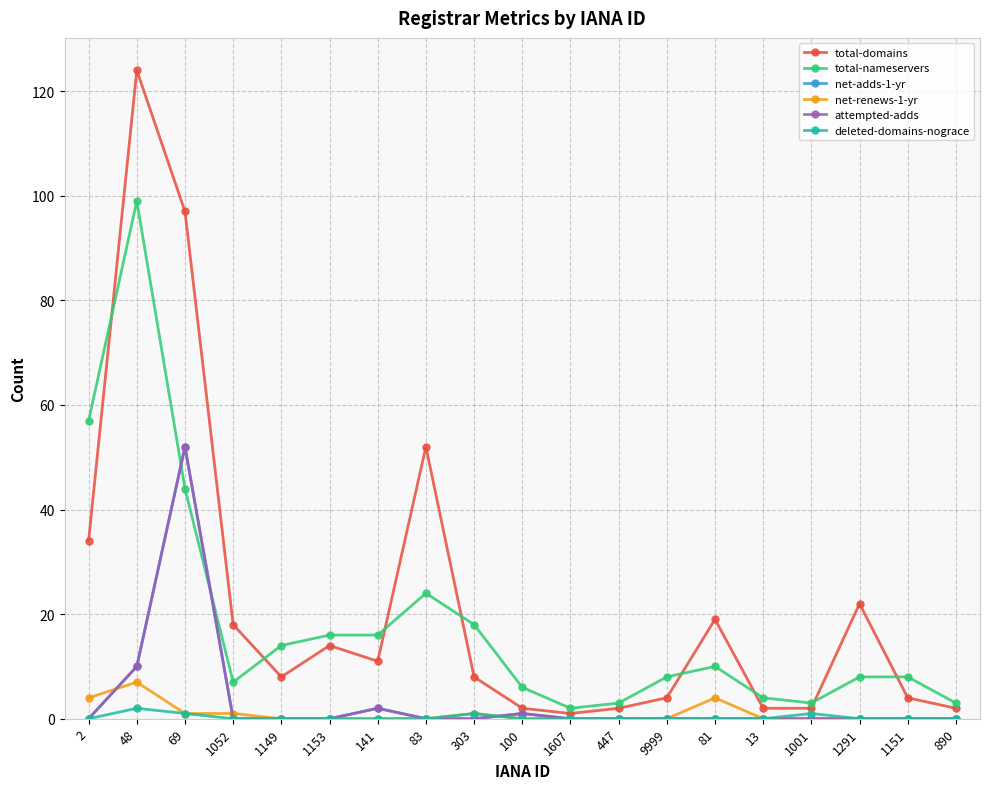

Is this an area chart (filled region under the line)?

No